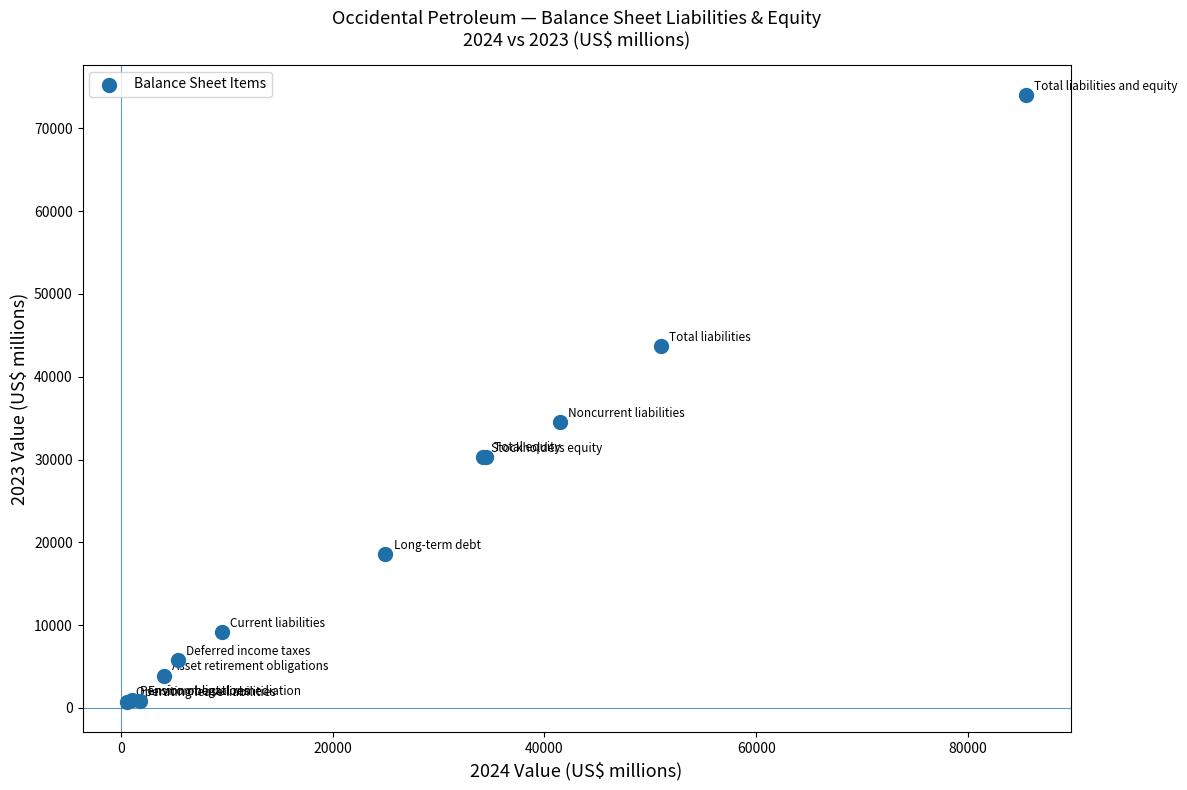

What Y value in the scatter plot is closest to 37367?

34511